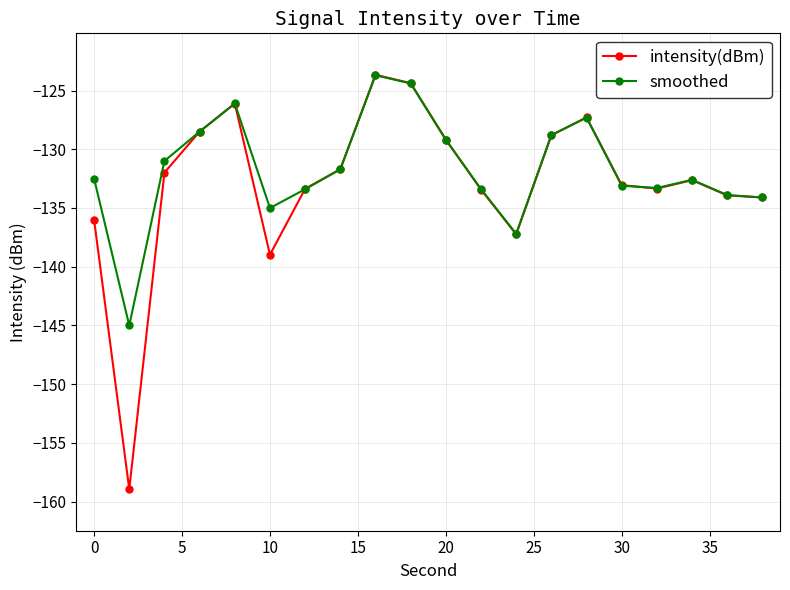

Which series has the largest range (max minus min)?

intensity(dBm)